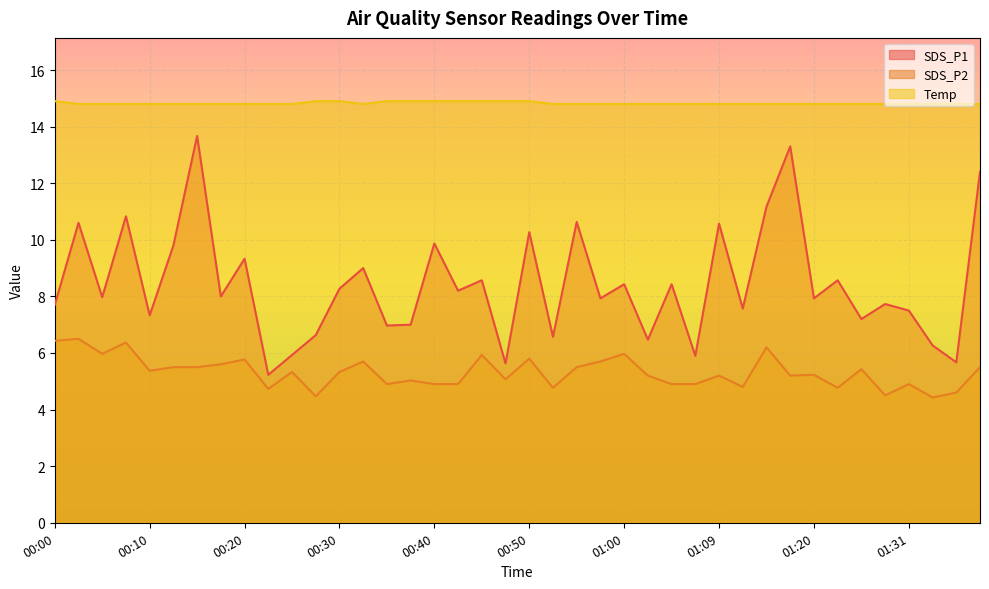

What is the smallest value displayed?

4.4